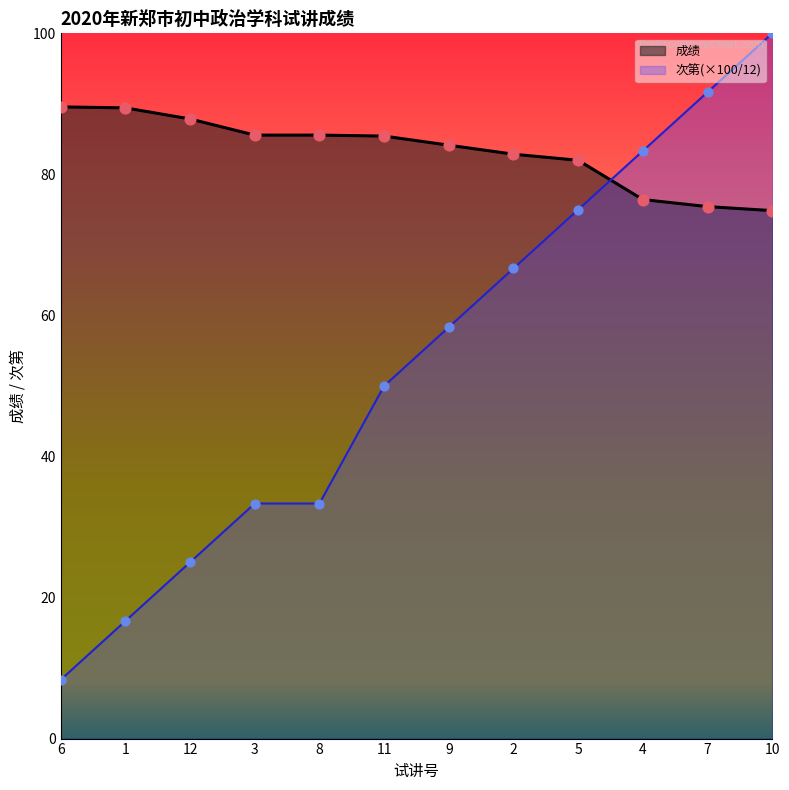

Which series has the widest spread of Y values?

次第